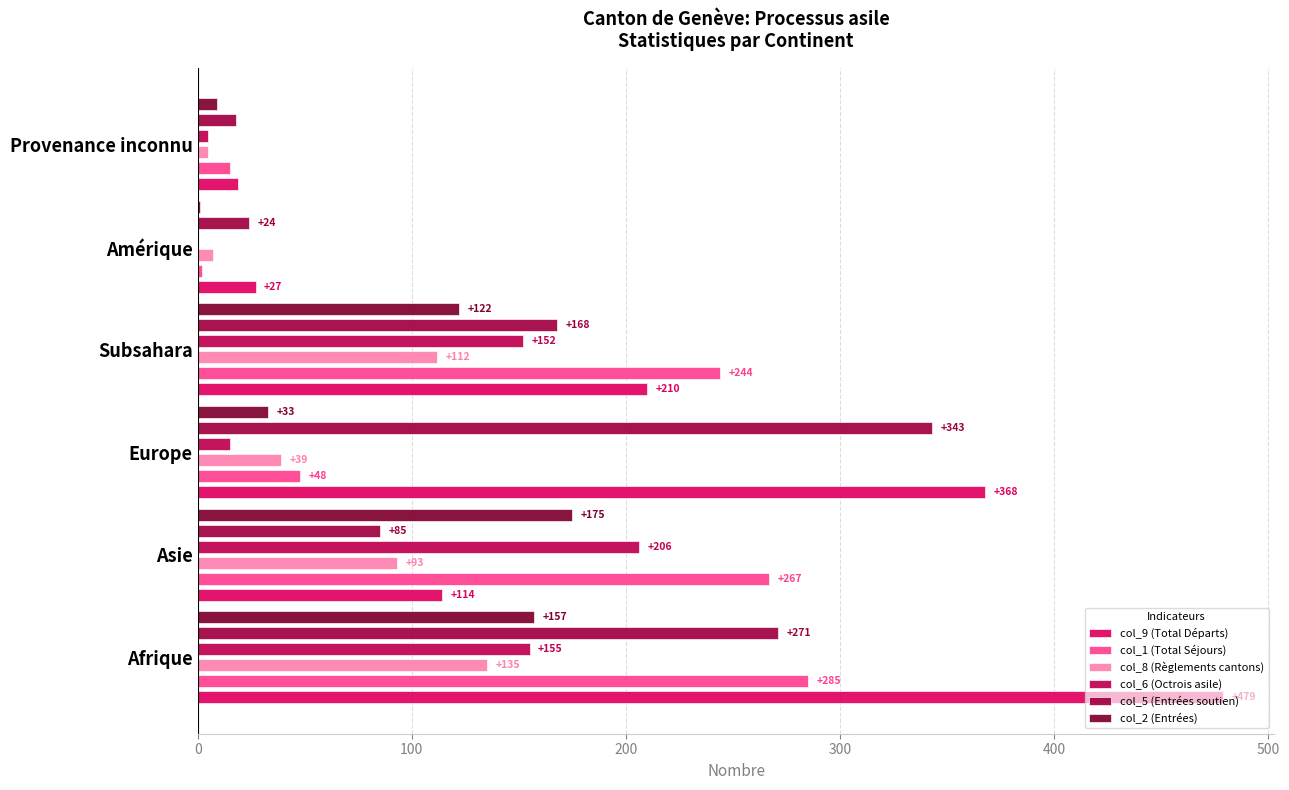

The value of col_8 (Règlements cantons) at Provenance inconnu is 3. True or false?

False